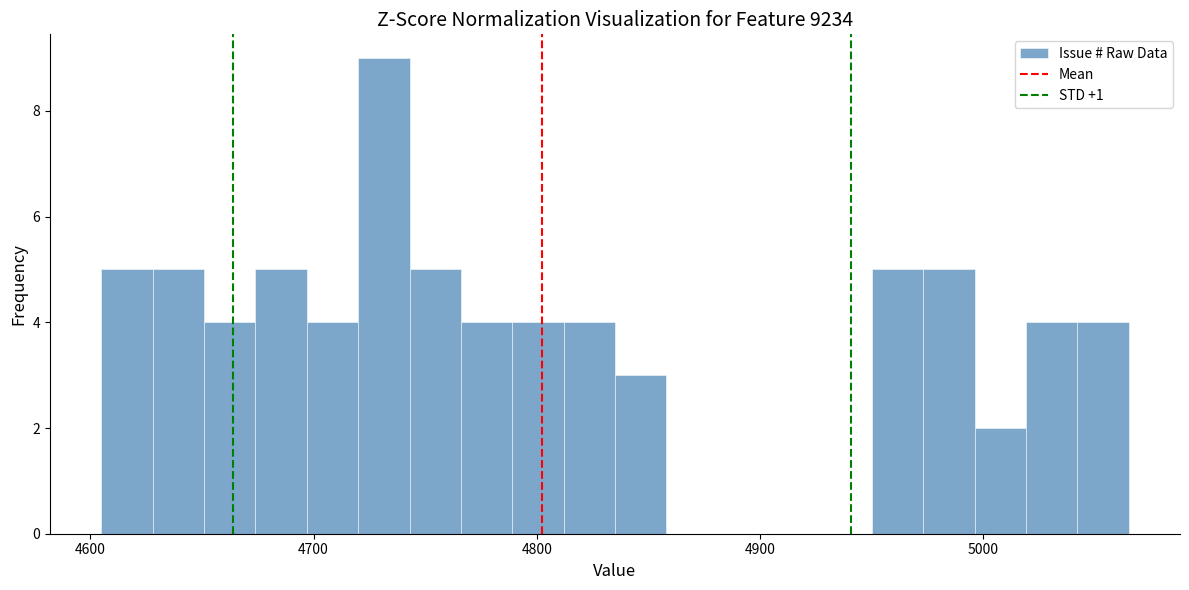

Read against the x-axis, roughly where is the centre of the tallest bar?

4730